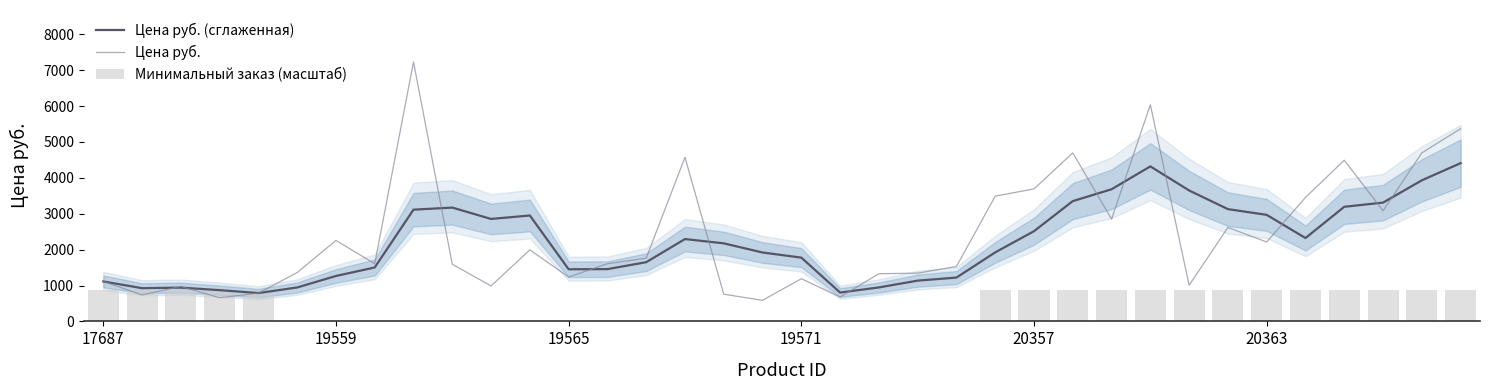

What is the highest value of the Цена руб. series?

7230.6